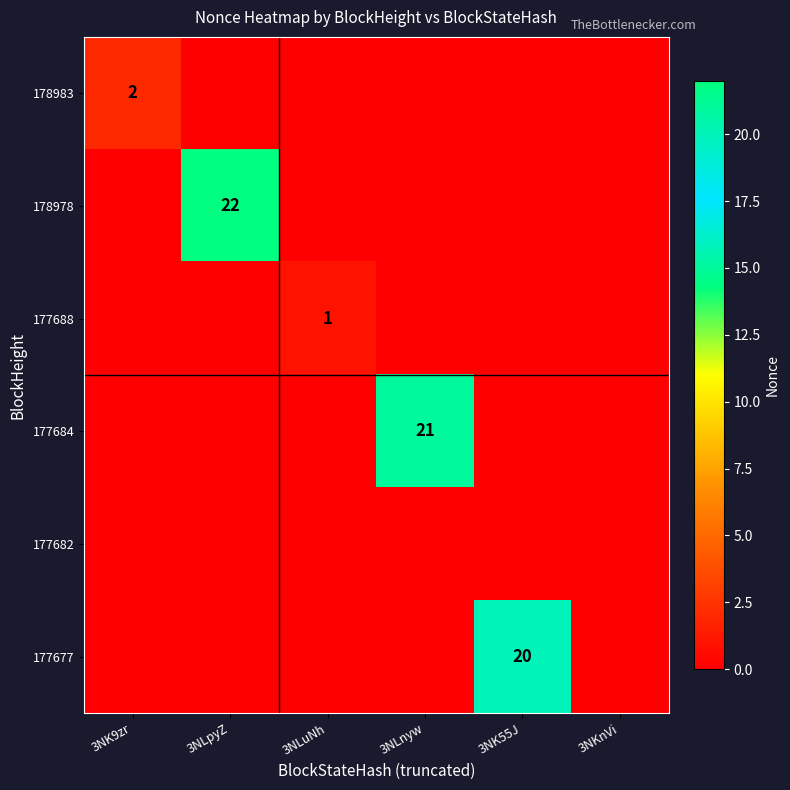

What is the spread (max minus min) of values at 3NLuNh?

1